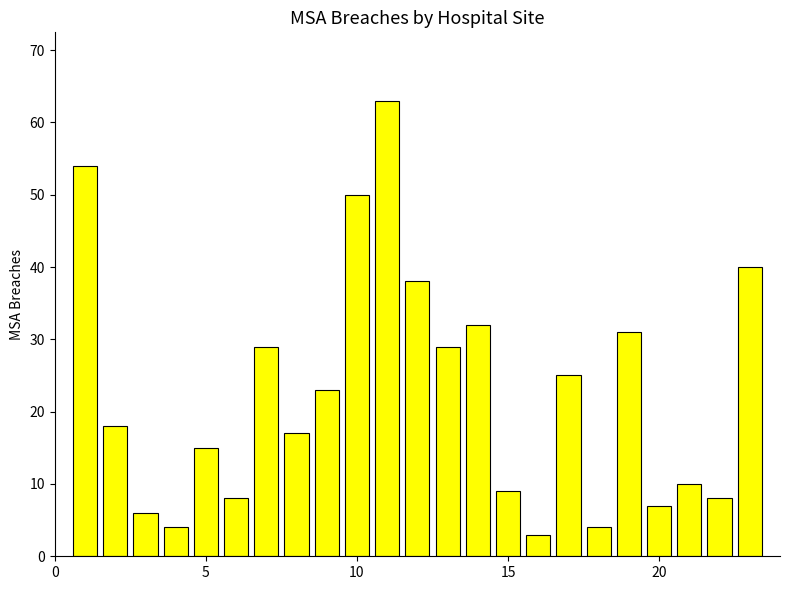

What is the value of the 21st bar from the left?

10